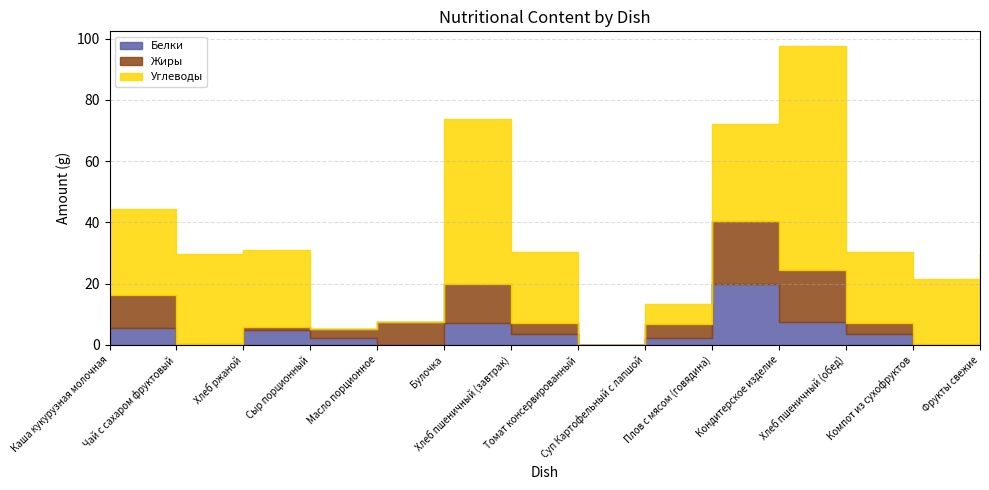

Where does the Белки series first go above 3?

Каша кукурузная молочная